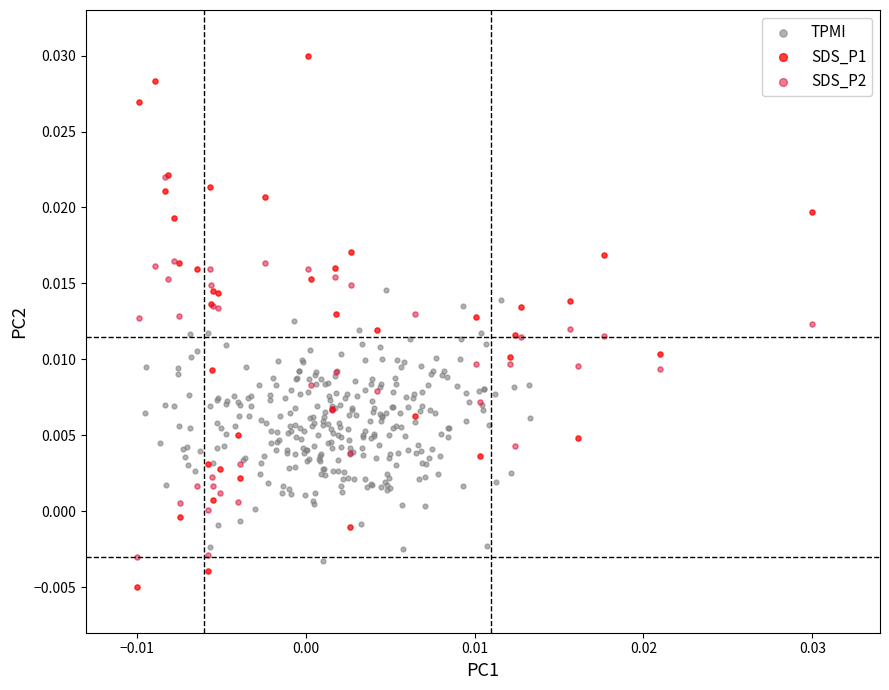

What are all the series names shown in the legend?

TPMI, SDS_P1, SDS_P2